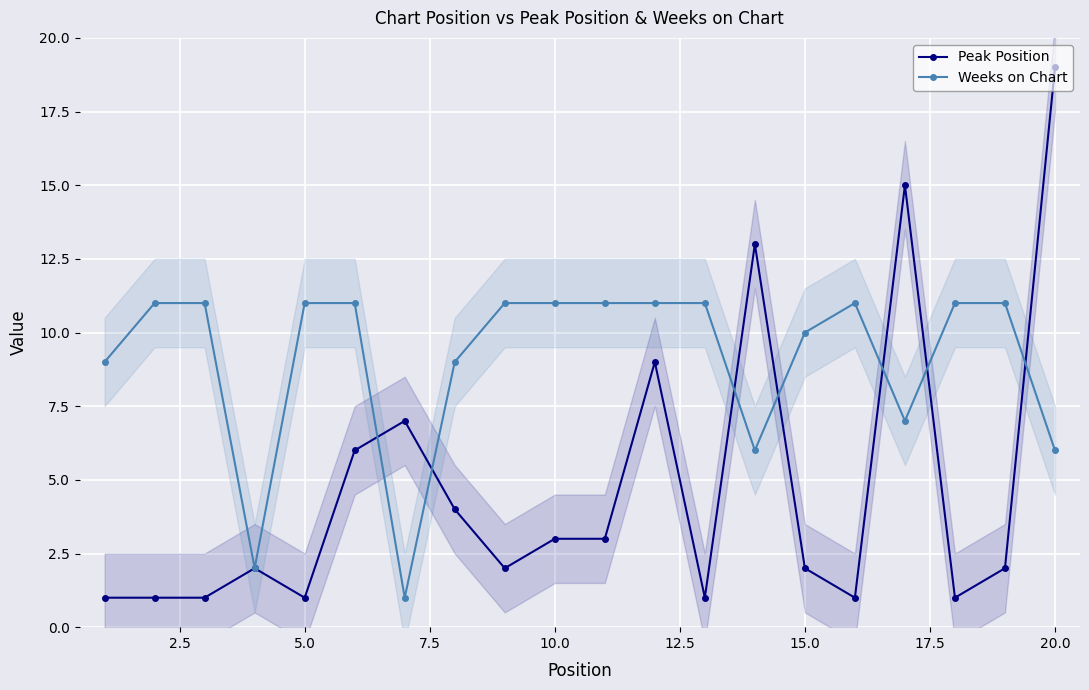

What is the highest value of the Weeks on Chart series?

11